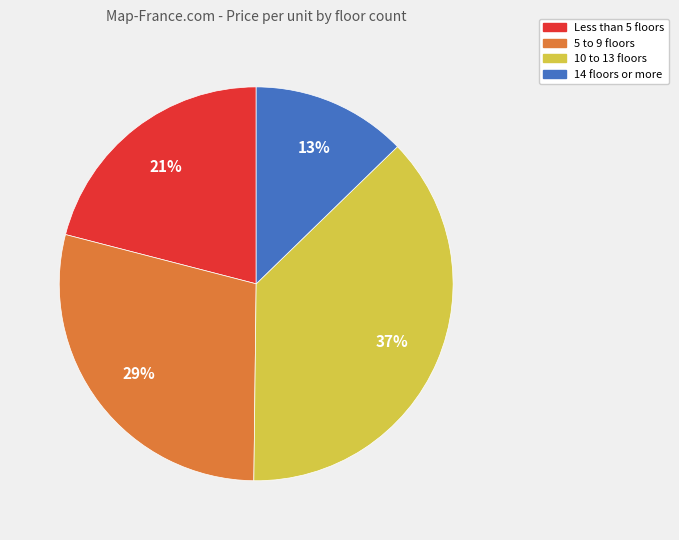

Is there any slice that represents more than half of the pie?

No